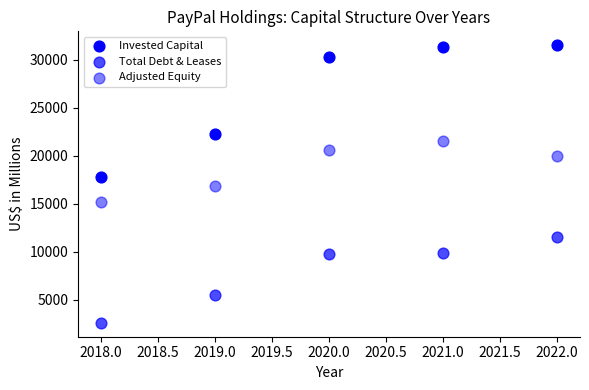

How many data points are displayed?

15